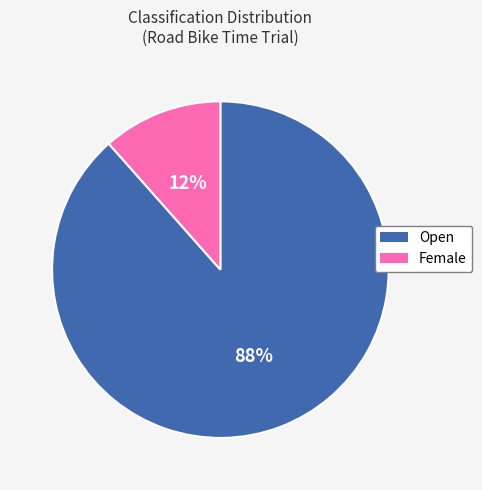

Which category accounts for the majority?

Open